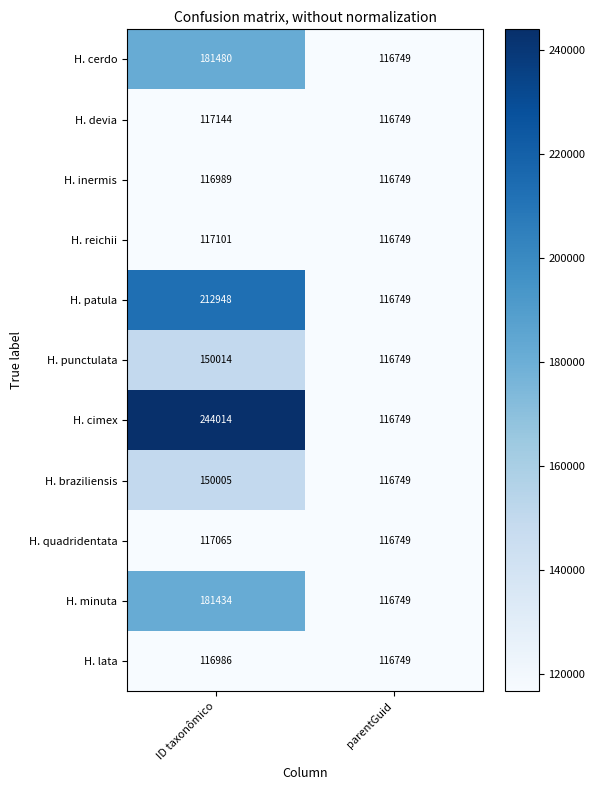

Count the number of categories in the chart.

2